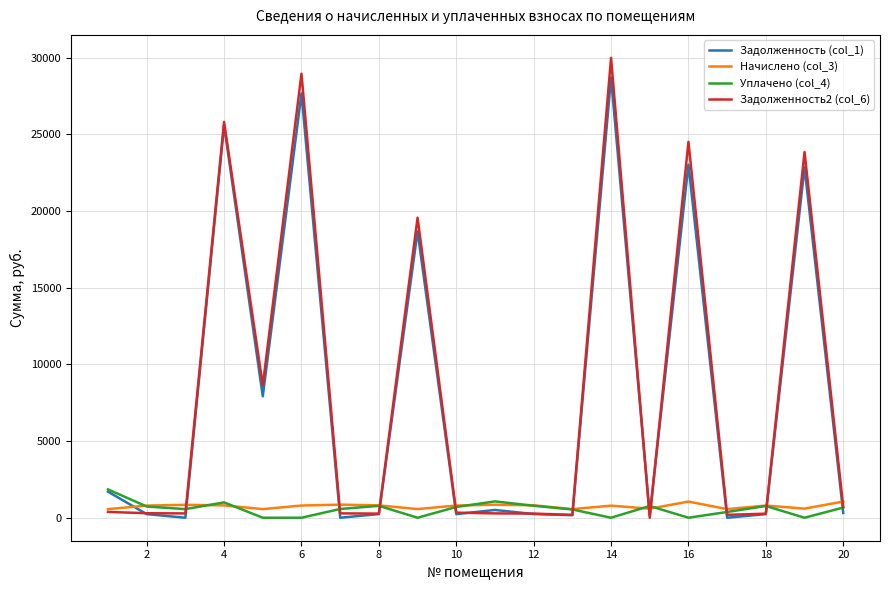

Count the number of data series in this chart.

4